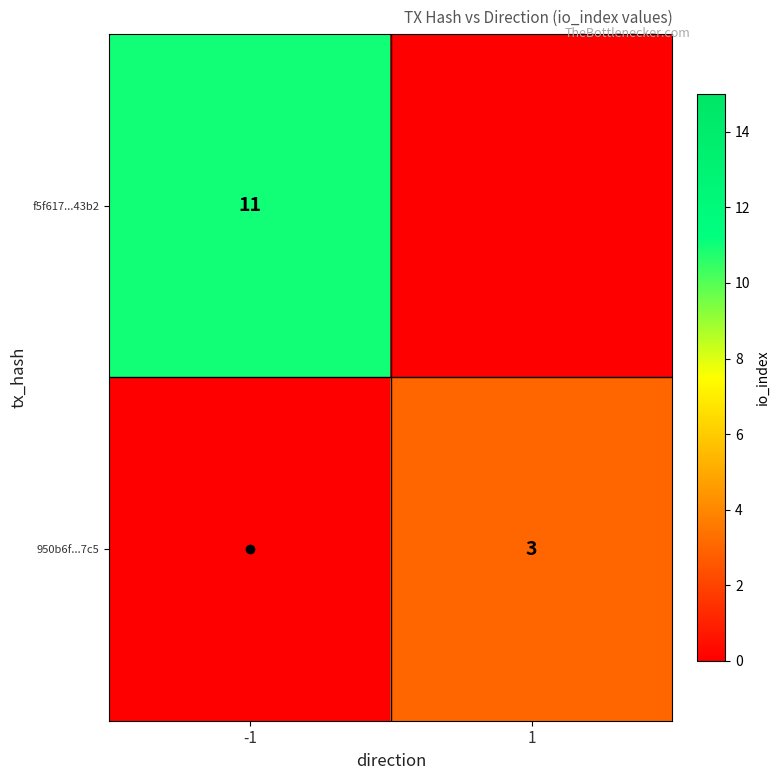

List the series in order of their peak value, highest first.

f5f617...43b2, 950b6f...7c5